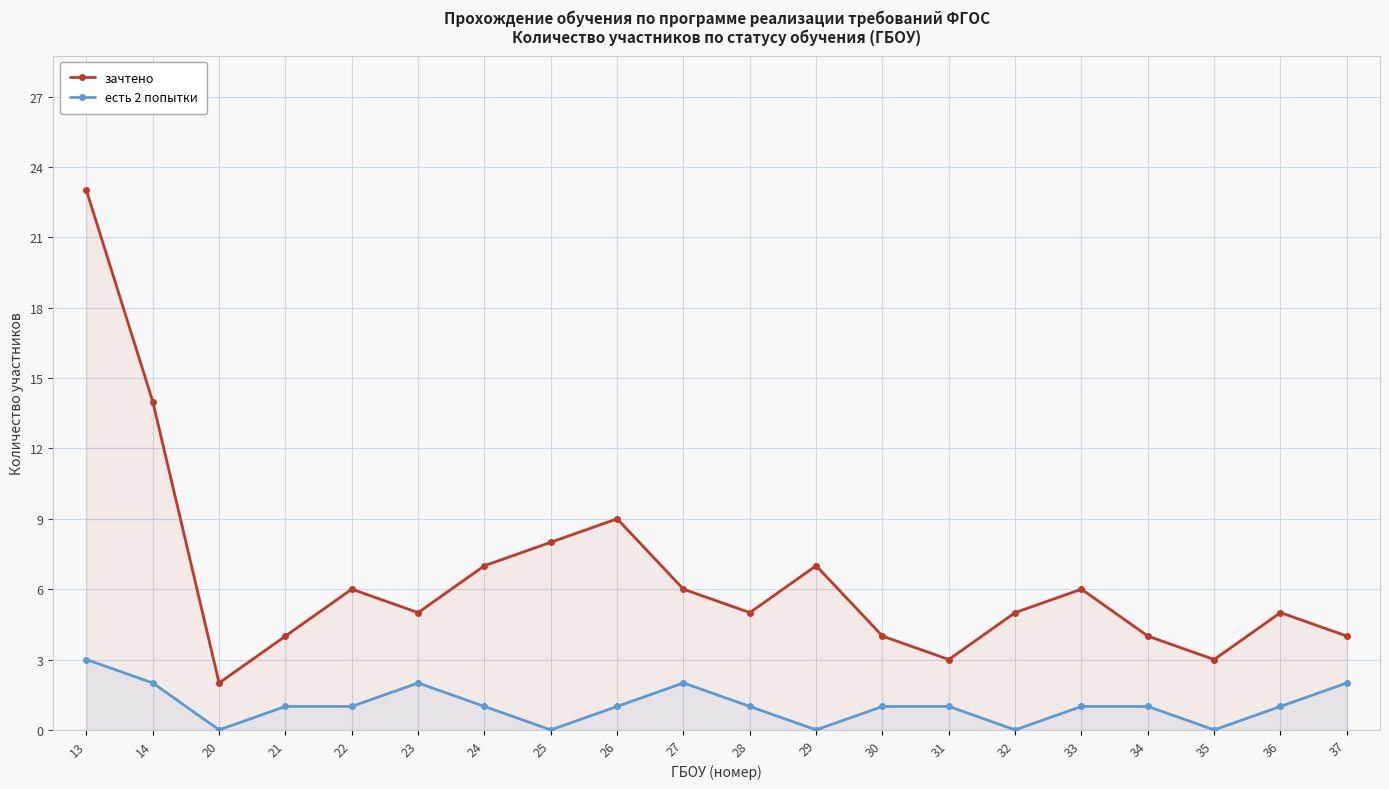

At which category does зачтено reach its first local valley?

20